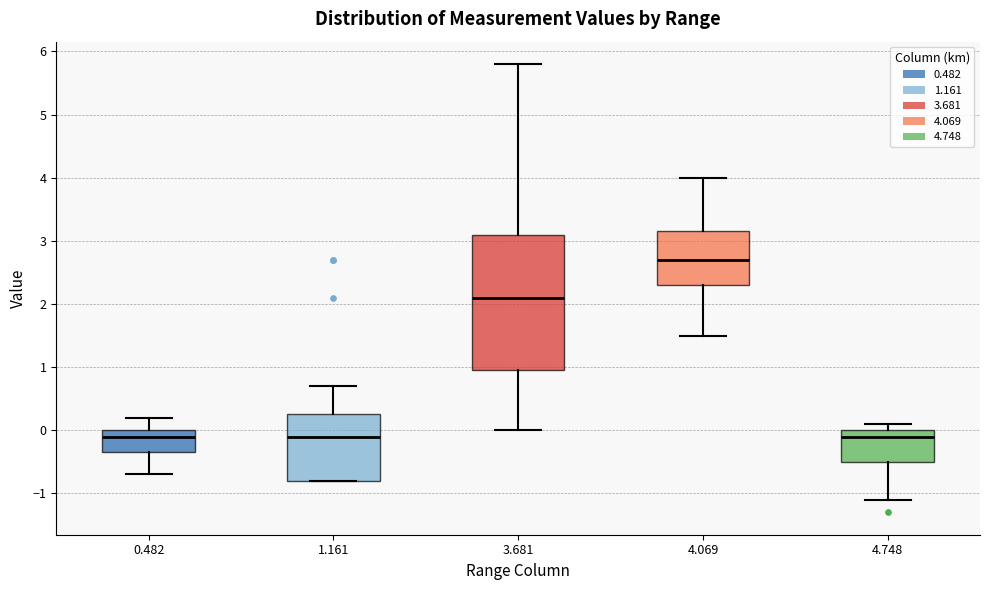

Reading left to right, read every box against the y-axis: the position of its median line, the range the box covers, and the ends of its whiskers. The values are not printed on the chart, so give them approximately, as read against the axis.

0.482: median -0.1, box -0.3 to 0.0, whiskers -0.7 to 0.2
1.161: median -0.1, box -0.8 to 0.3, whiskers -0.8 to 0.7
3.681: median 2.1, box 1.0 to 3.1, whiskers 0.0 to 5.8
4.069: median 2.7, box 2.3 to 3.2, whiskers 1.5 to 4.0
4.748: median -0.1, box -0.5 to 0.0, whiskers -1.1 to 0.1